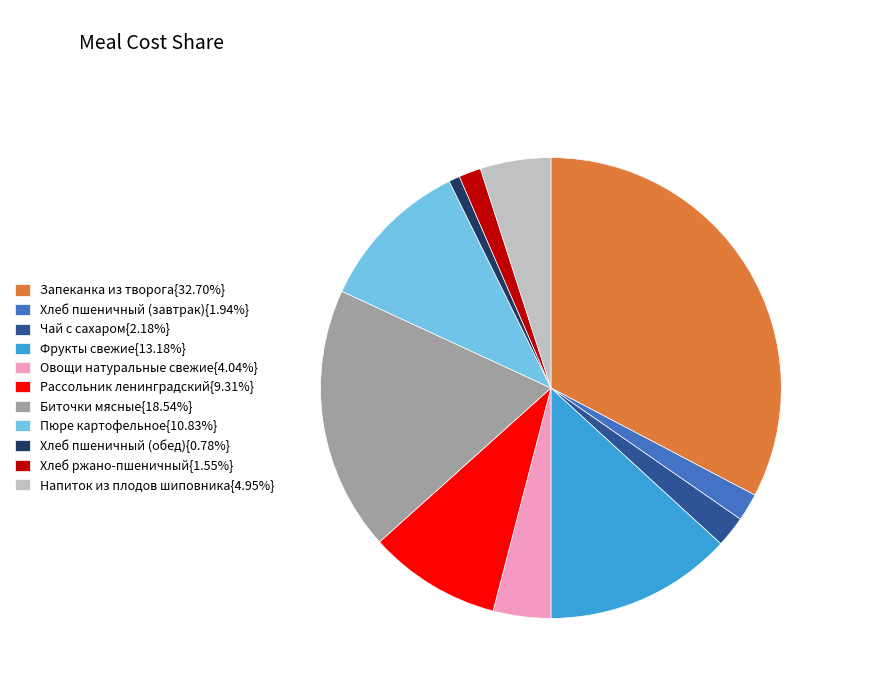

Count the number of slices in the pie.

11